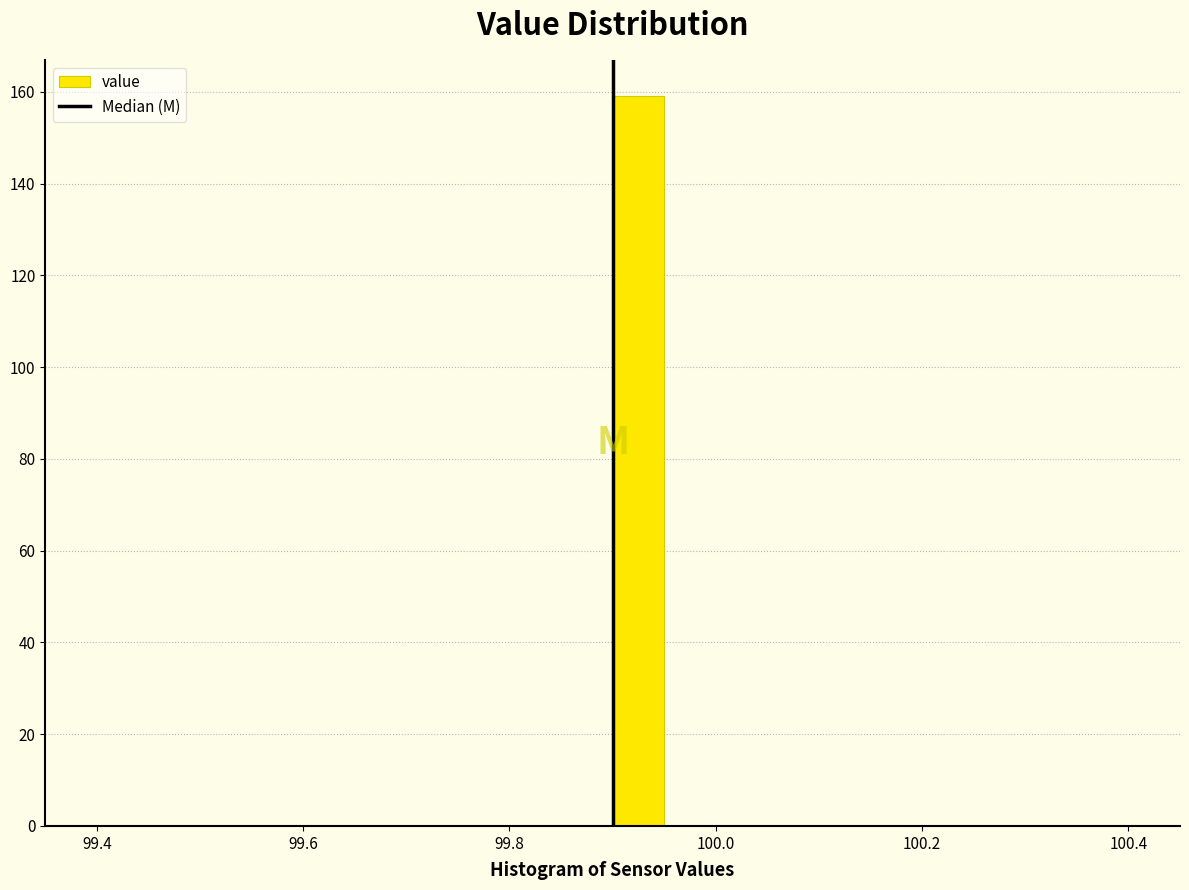

Around what value on the x-axis is the tallest bar? Give the approximate position of its centre, as read against the axis.

99.92